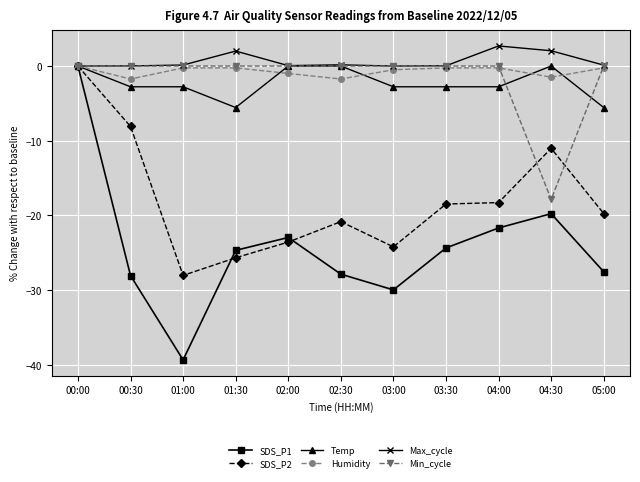

True or false: Temp has a value of -2.8 at 03:00.

True